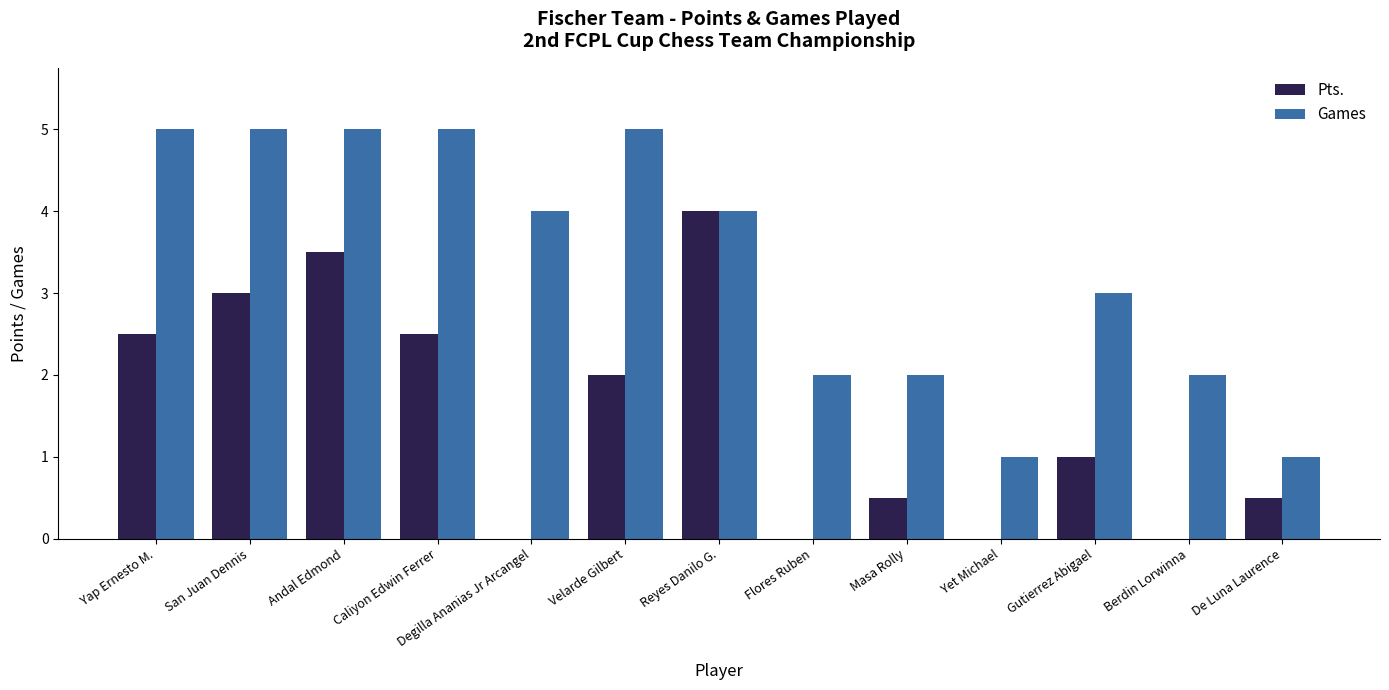

How many Pts. values are between 0 and 2?

8